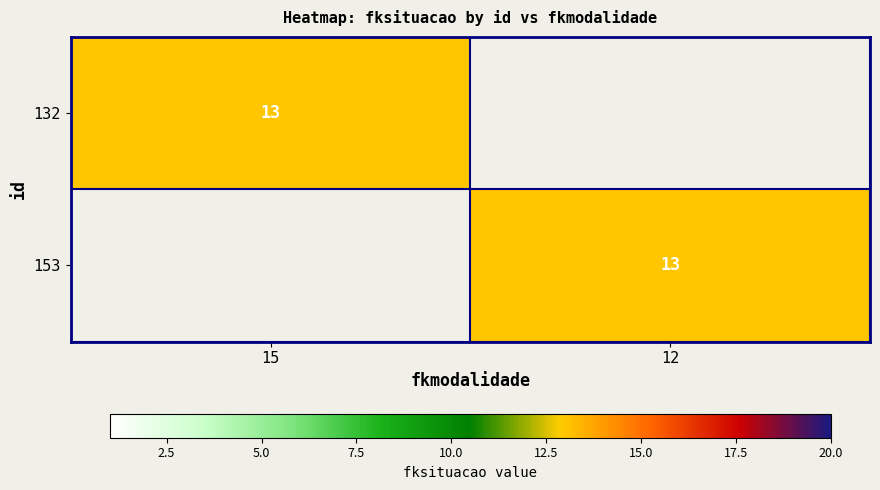

Is it true that 153 equals 13 at 12?

True